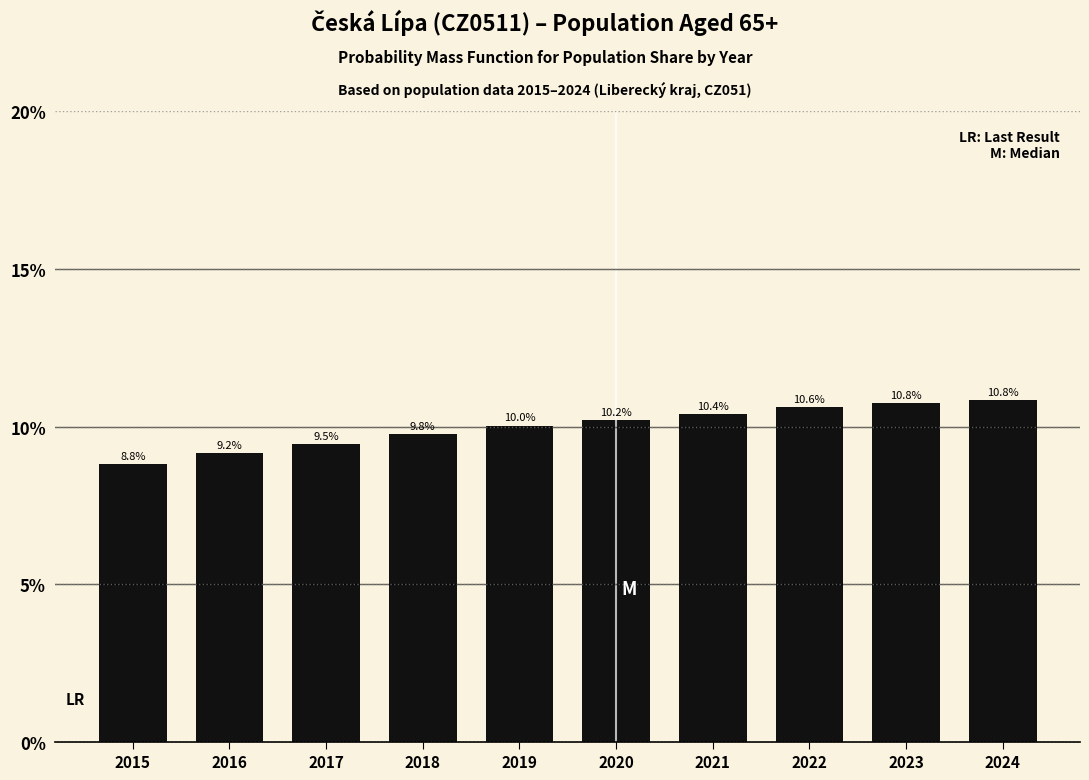

Reading left to right, extract all data points from this chart.

2015=8.8	2016=9.2	2017=9.5	2018=9.8	2019=10.0	2020=10.2	2021=10.4	2022=10.6	2023=10.8	2024=10.8